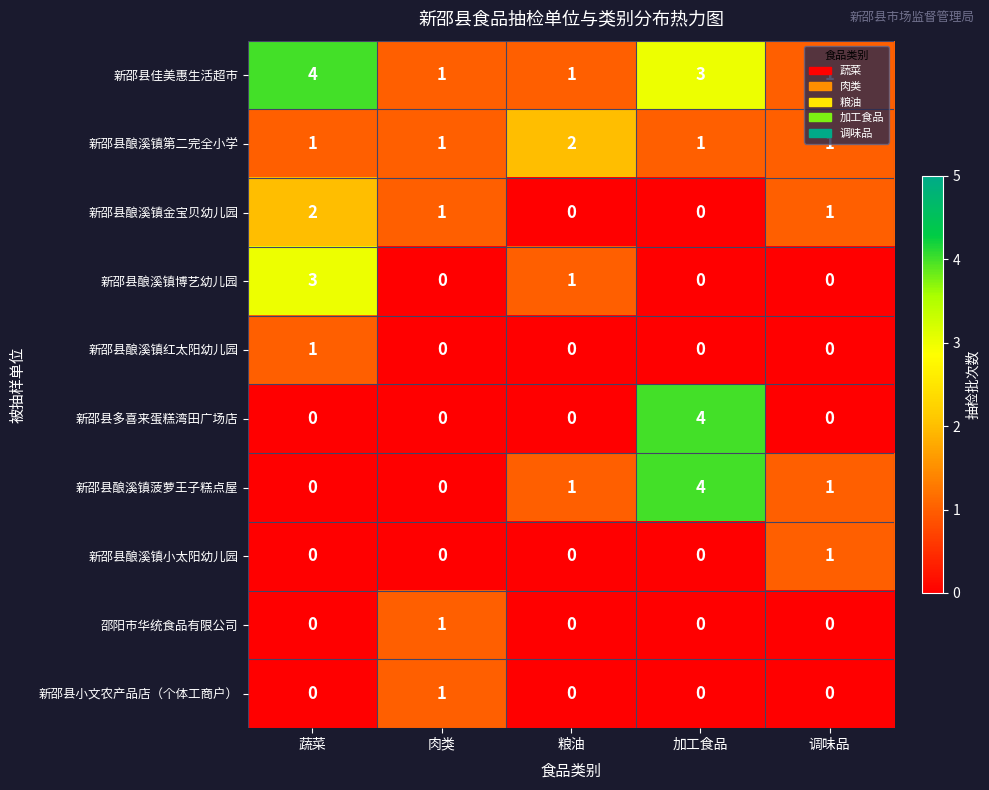

Count the 新邵县酿溪镇第二完全小学 values in the range 1 to 2.

5